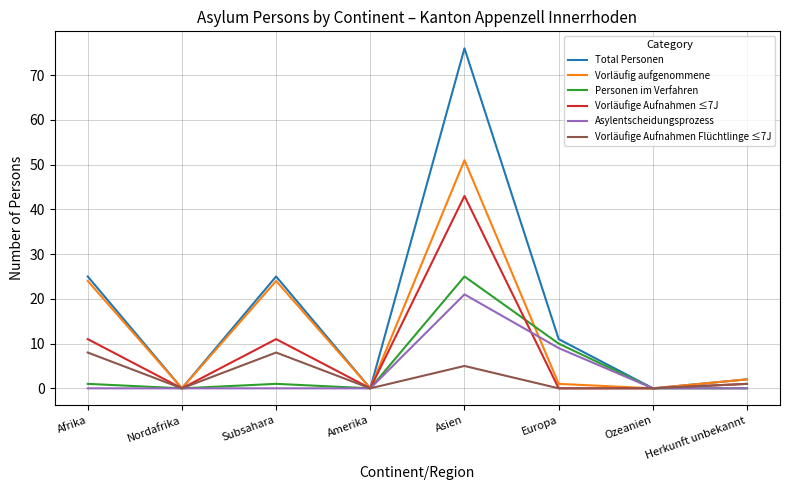

What position from the left is Amerika?

4